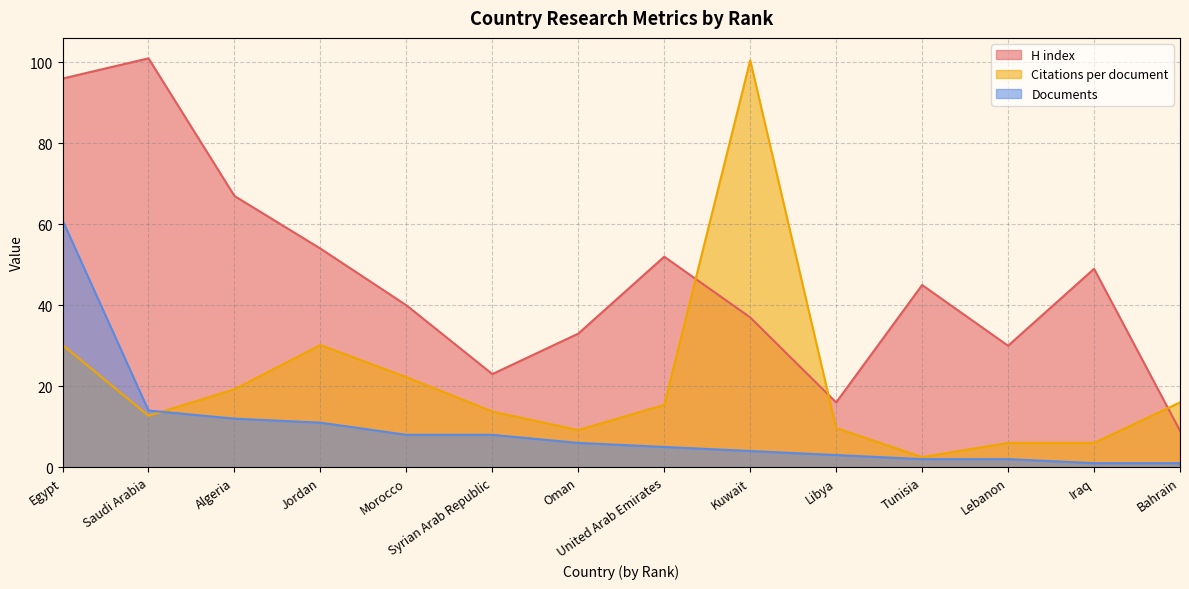

Reading left to right, list all the values displayed in this chart.

H index: 96.0	101.0	67.0	54.0	40.0	23.0	33.0	52.0	37.0	16.0	45.0	30.0	49.0	9.0
Citations per document: 30.2	12.7	19.2	30.2	22.2	13.8	9.2	15.4	100.5	9.7	2.5	6.0	6.0	16.0
Documents: 61.0	14.0	12.0	11.0	8.0	8.0	6.0	5.0	4.0	3.0	2.0	2.0	1.0	1.0